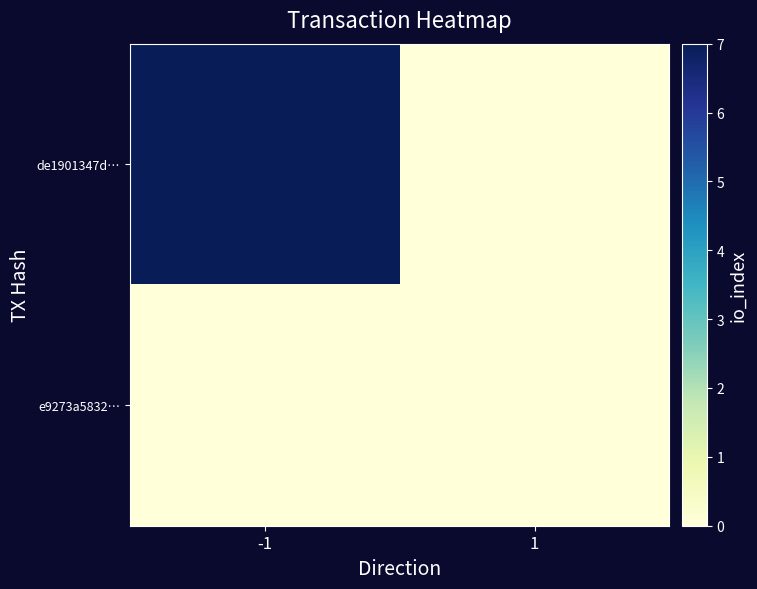

Reading right to left, list all the values displayed in this chart.

de1901347d…: 1=0	-1=7
e9273a5832…: 1=0	-1=0